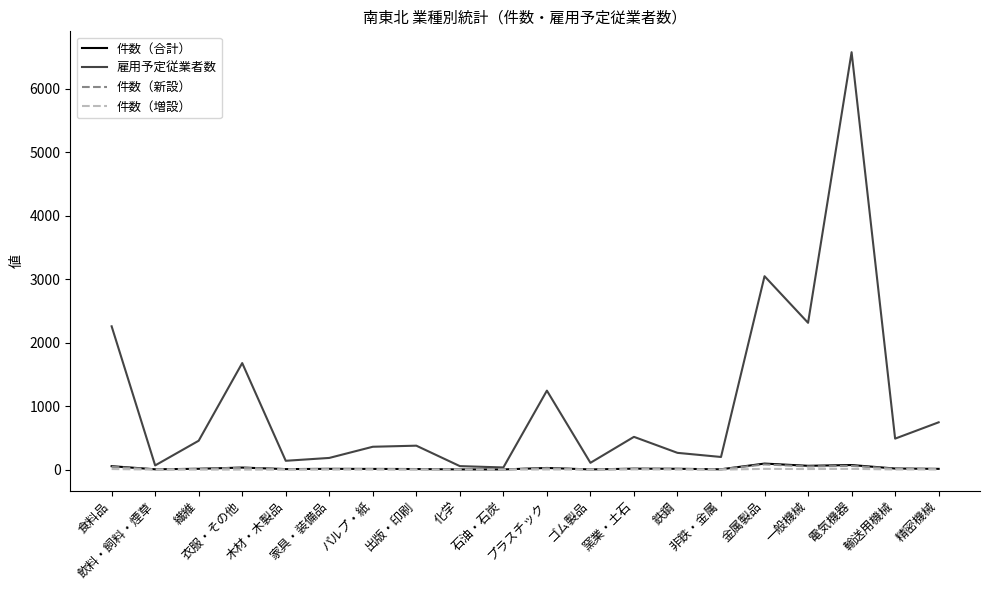

Which series has the largest total across all categories?

雇用予定従業者数